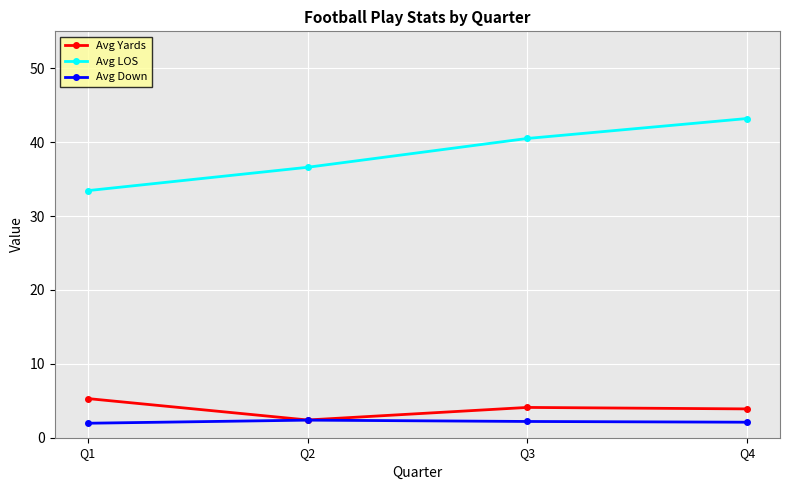

How many data points does each series have?

4